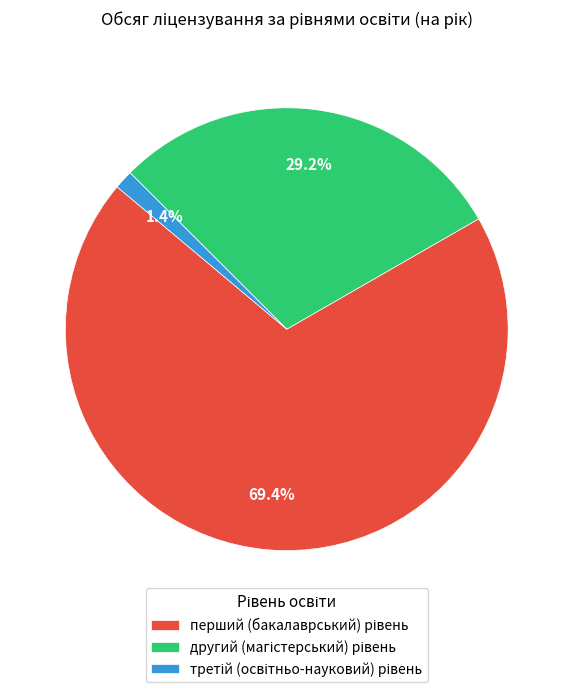

To the nearest percent, what is the average slice percentage?

33%